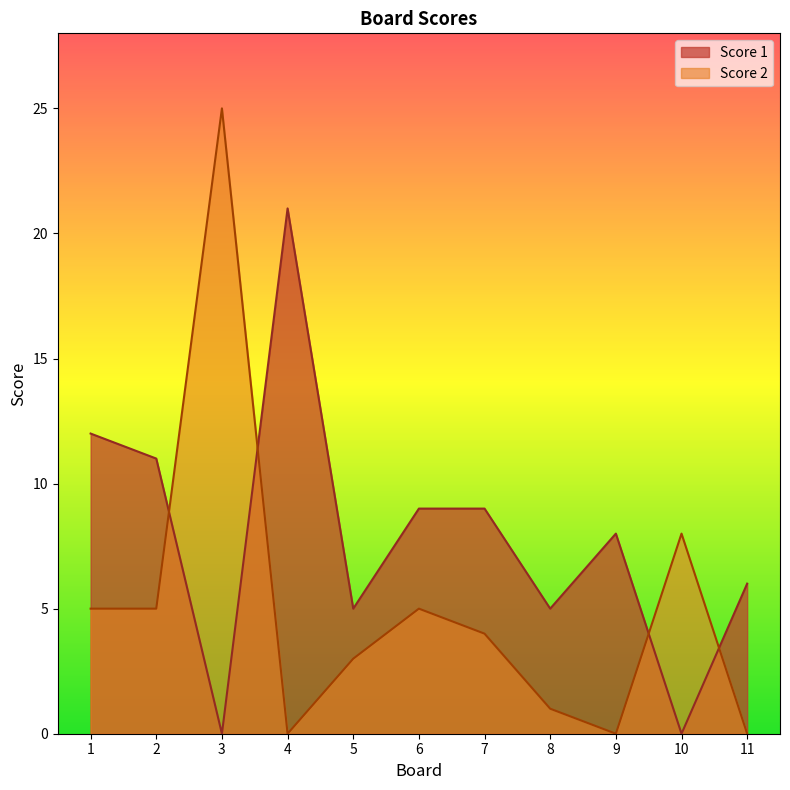

What is the difference between the highest and lowest values at 8?

4